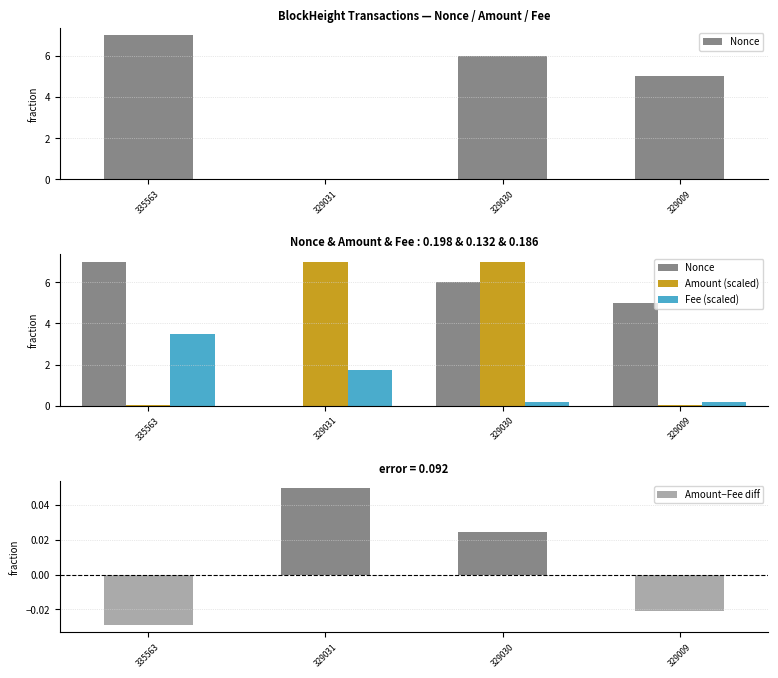

Between 335563 and 329009, which is larger?

335563